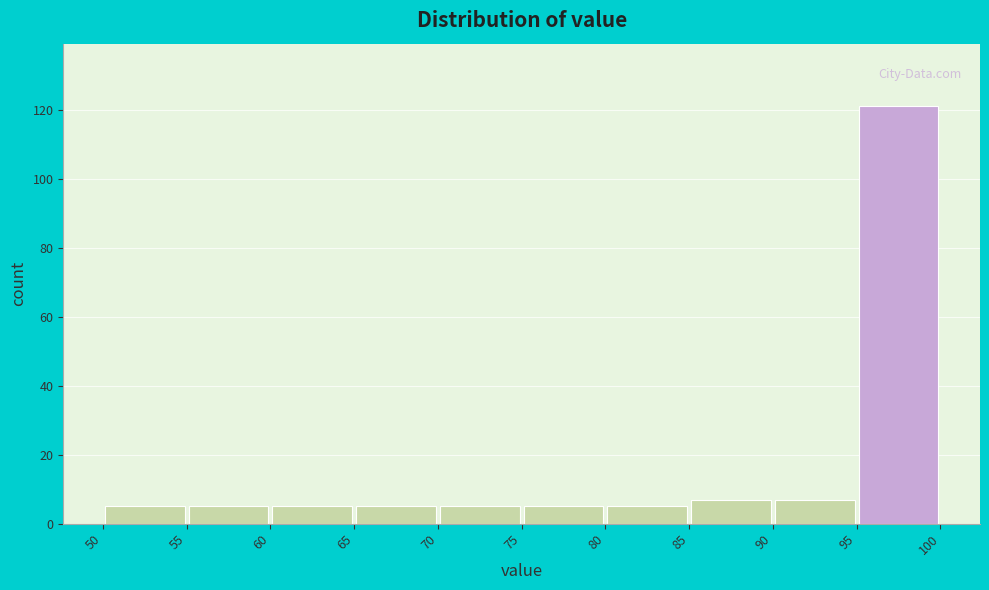

Reading left to right, transcribe this chart: for each bar, give the range it covers on the x-axis and its height. The values are not printed on the chart, so give them approximately, as read against the axis.

50 to 55: 6
55 to 60: 6
60 to 65: 6
65 to 70: 6
70 to 75: 6
75 to 80: 6
80 to 85: 6
85 to 90: 8
90 to 95: 8
95 to 100: 122